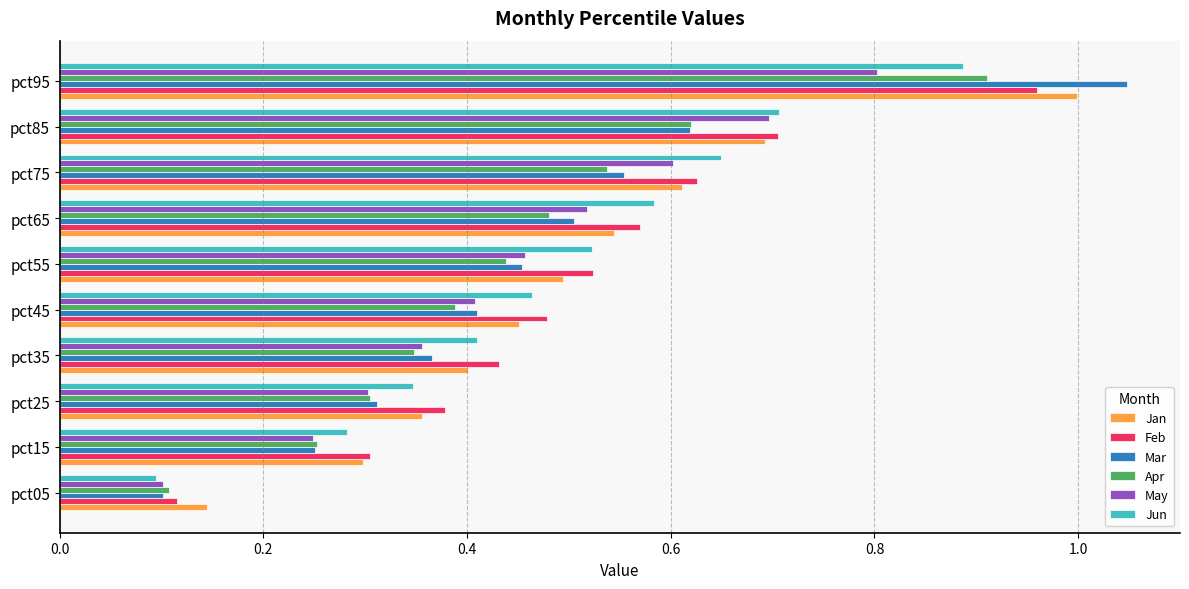

At how many categories does at least one series exceed 0?

10